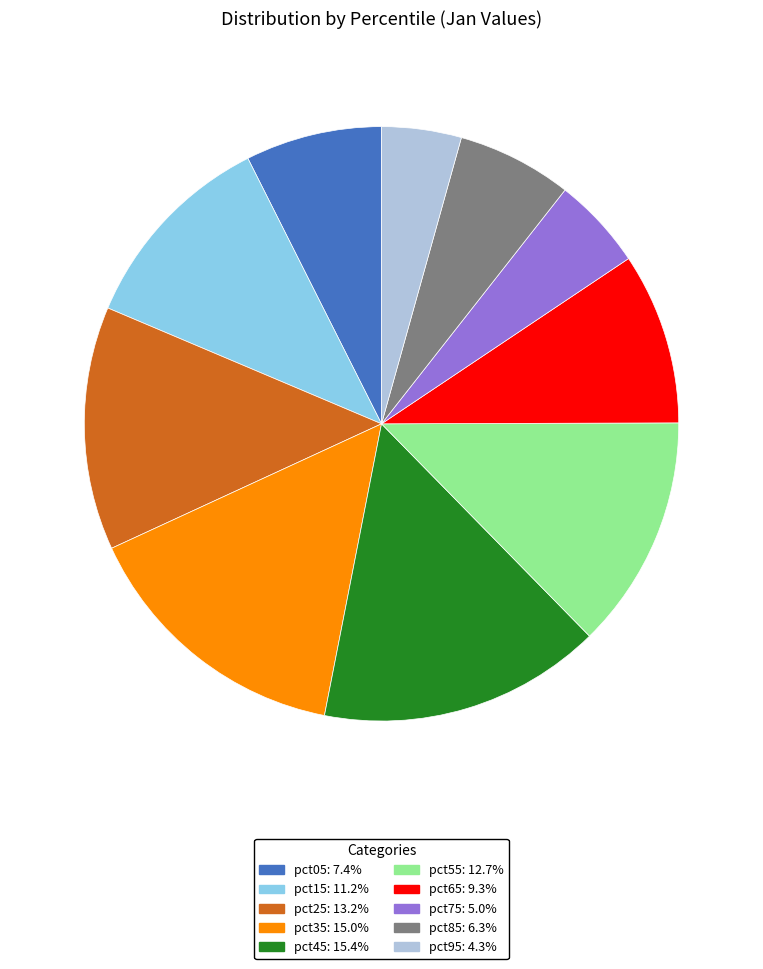

True or false: pct55 accounts for 7% of the total.

False